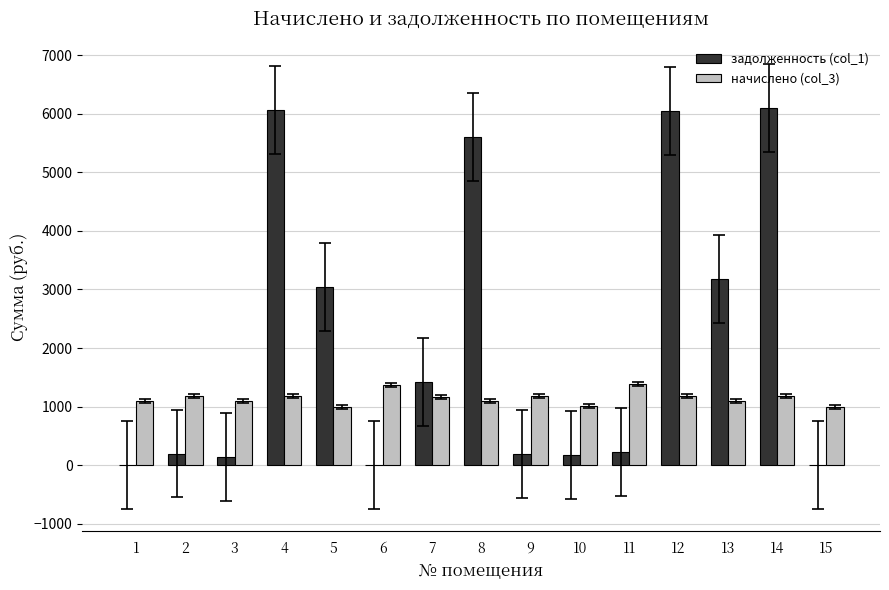

What are all the series names shown in the legend?

задолженность (col_1), начислено (col_3)